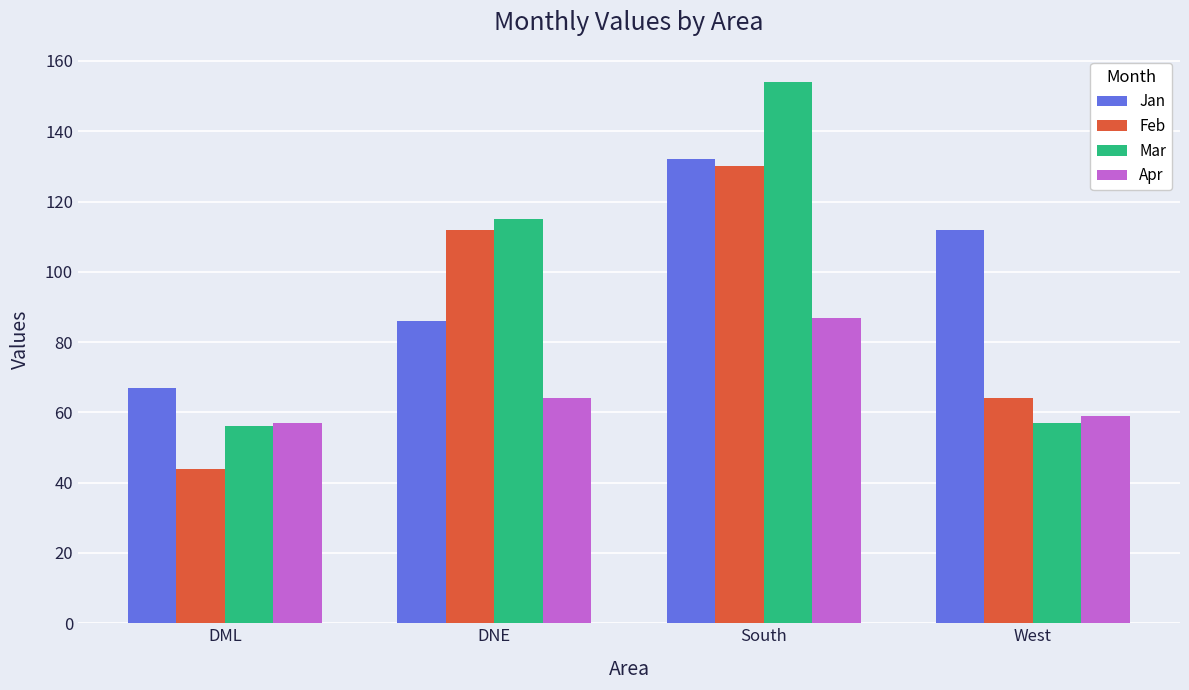

Where is Feb nearest to the value 87?

West